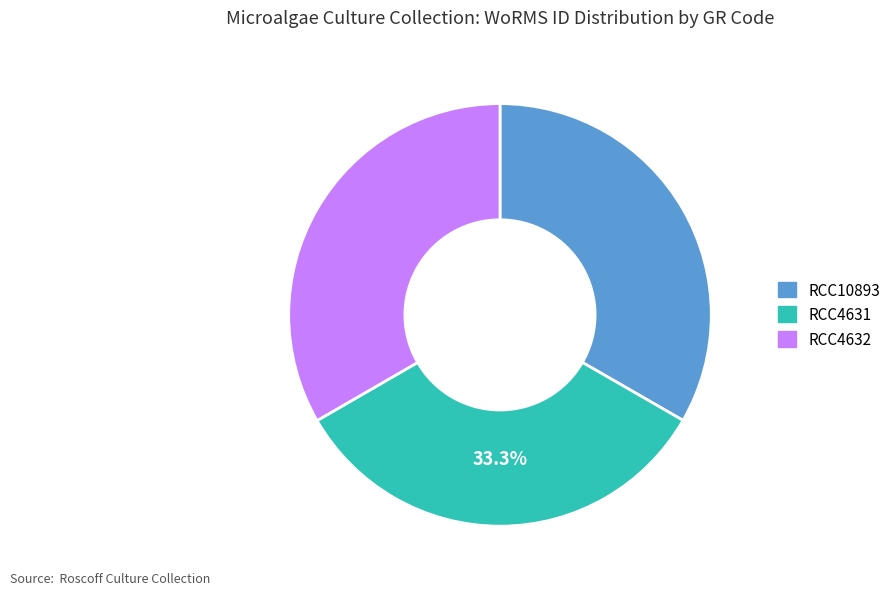

Combined, do RCC4632 and RCC4631 account for over 50%?

Yes